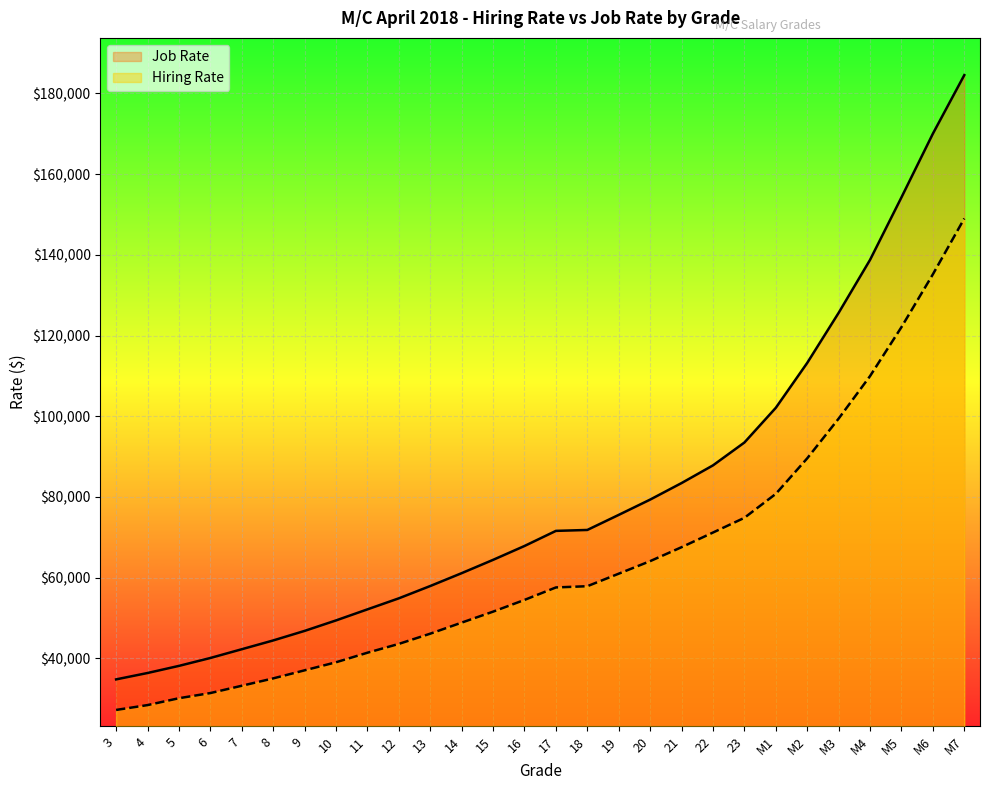

How many series are shown in this chart?

2